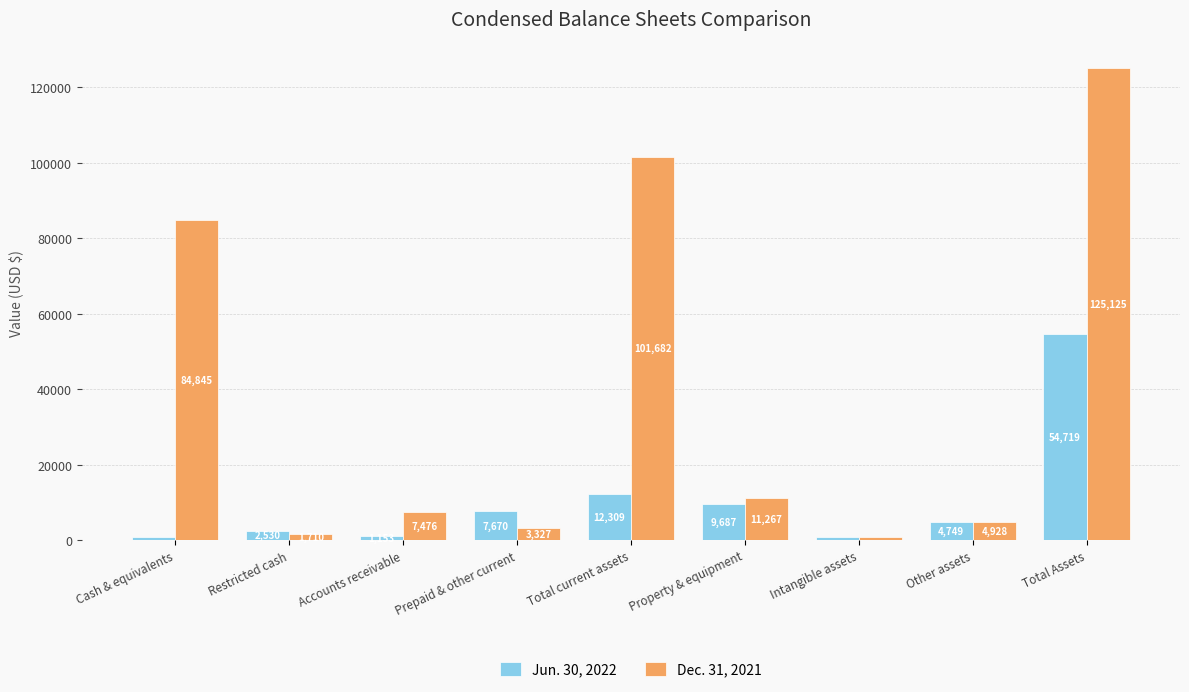

What is the label of the 4th bar from the left?

Prepaid & other current